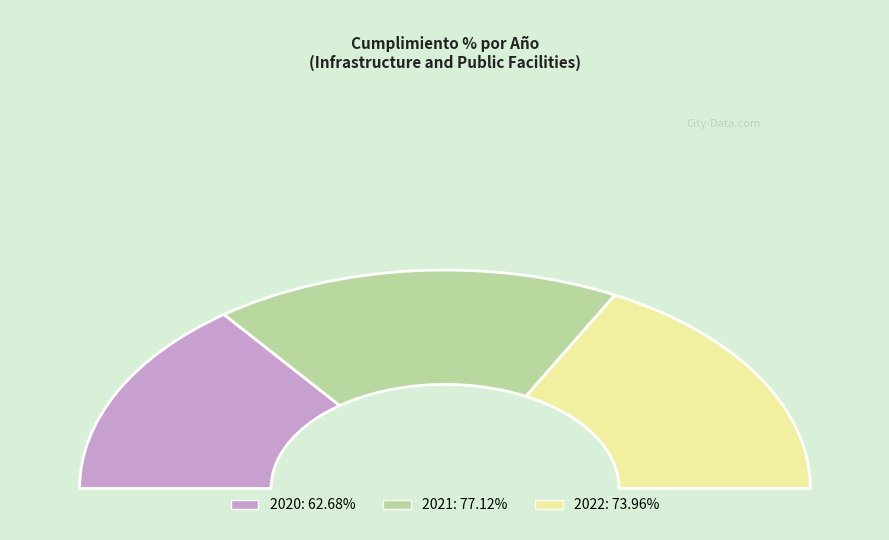

What percentage is the 2022 slice, to the nearest percent?

35%